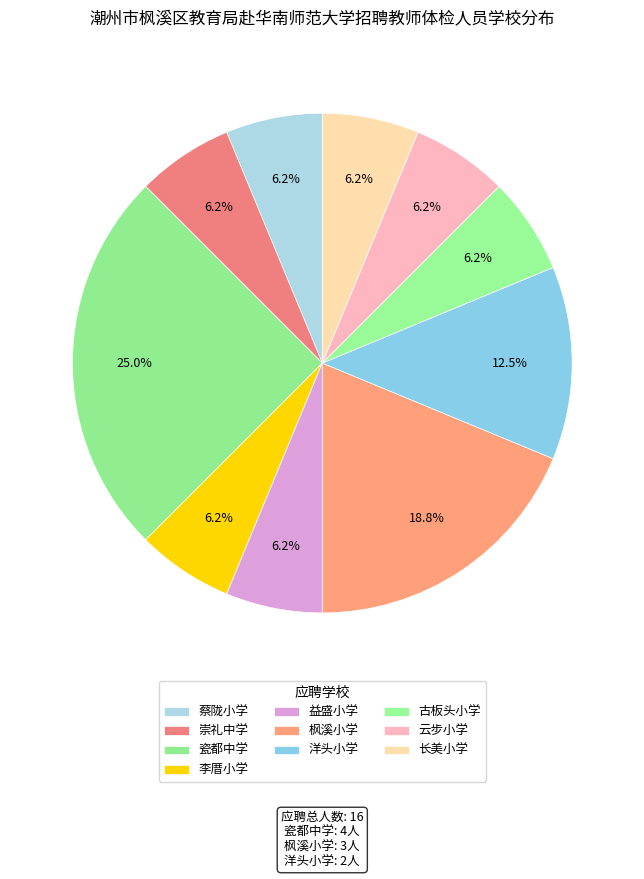

Is there any slice that represents more than half of the pie?

No